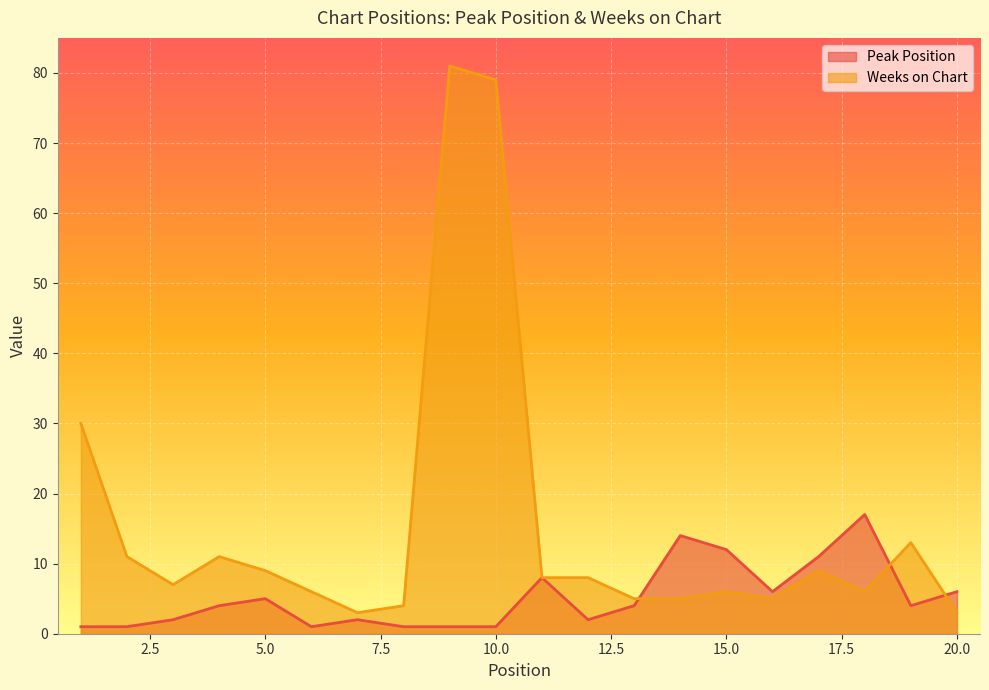

What is the value of the Weeks on Chart point at the 14th from the left?

5